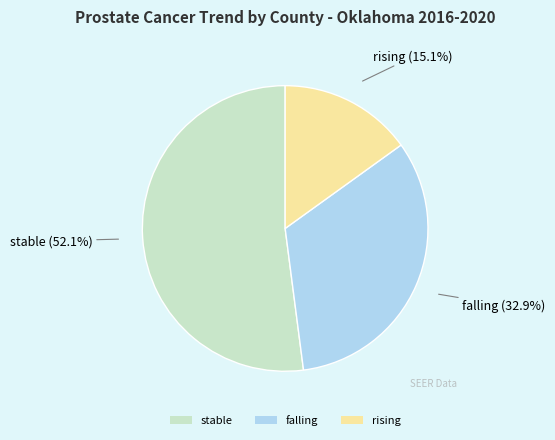

To the nearest percent, what is the difference between the largest and smallest slice percentages?

37%